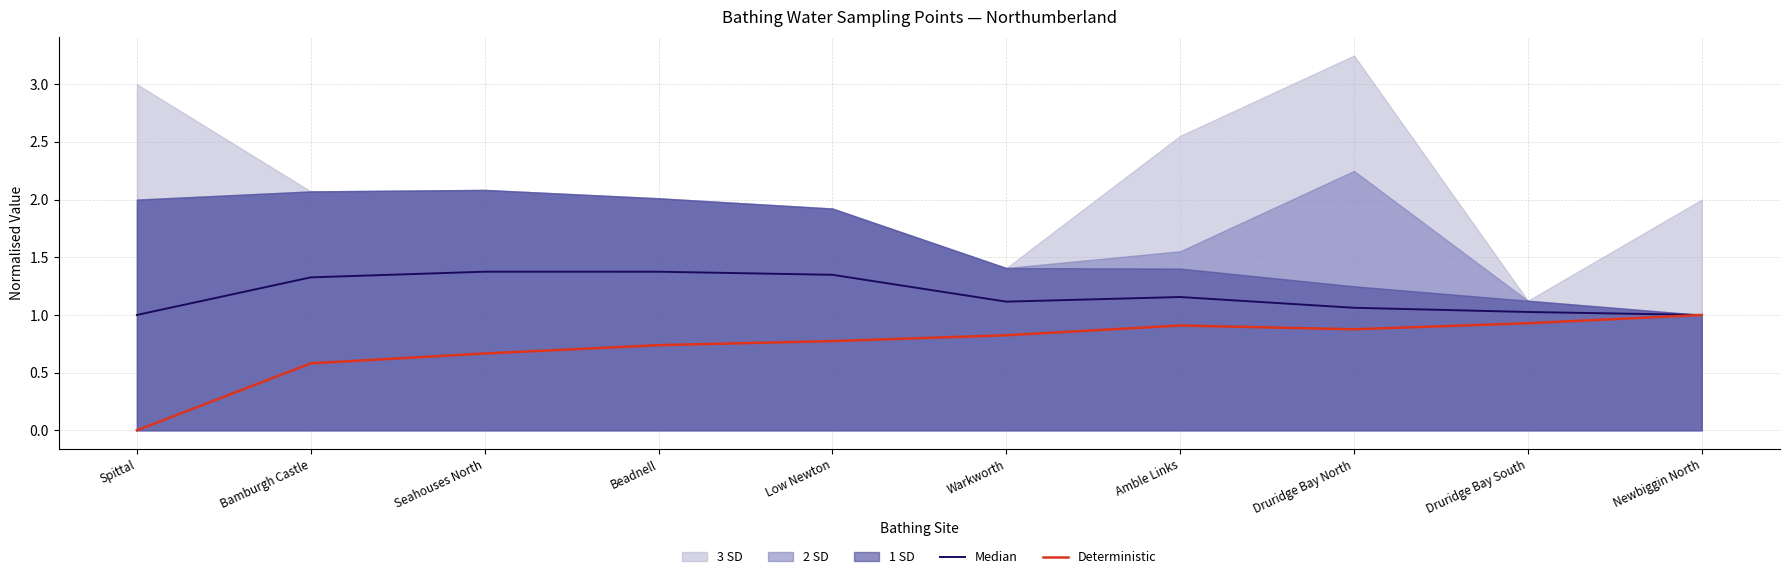

How many data points does each series have?

10